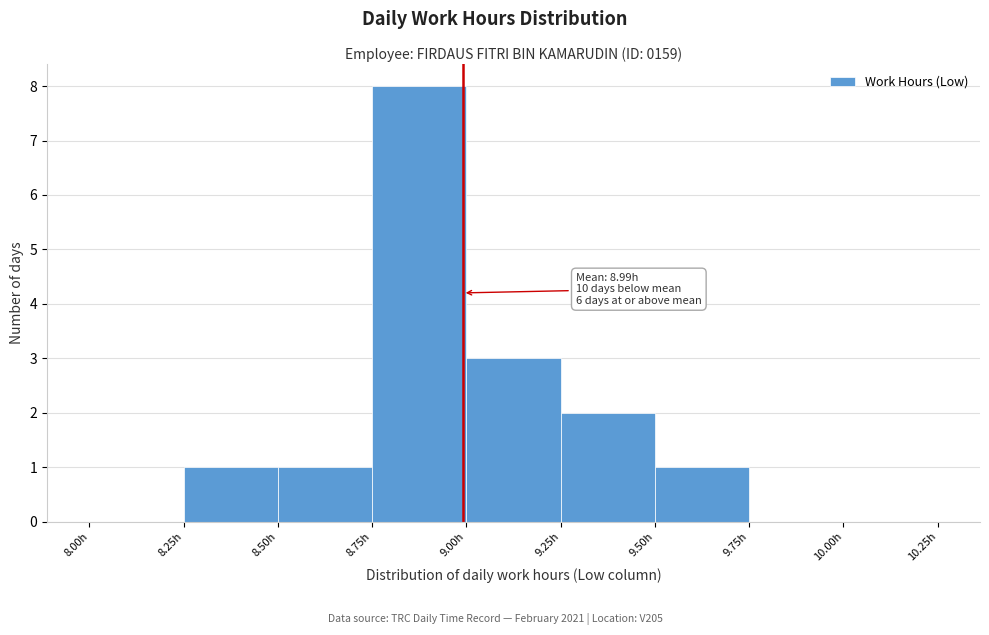

Over which range of the x-axis is the bar tallest?

8.75 to 9.00